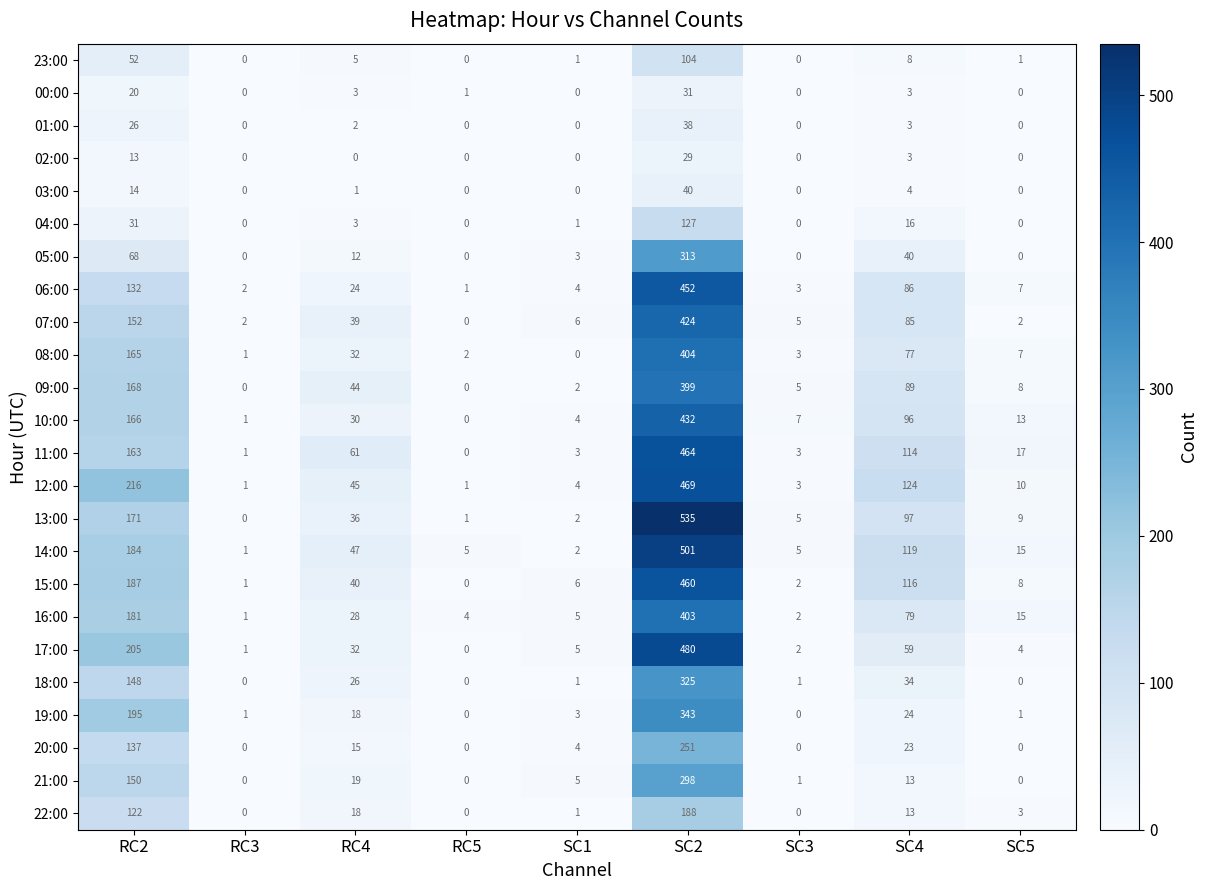

List the series in order of their peak value, lowest first.

02:00, 00:00, 01:00, 03:00, 23:00, 04:00, 22:00, 20:00, 21:00, 05:00, 18:00, 19:00, 09:00, 16:00, 08:00, 07:00, 10:00, 06:00, 15:00, 11:00, 12:00, 17:00, 14:00, 13:00